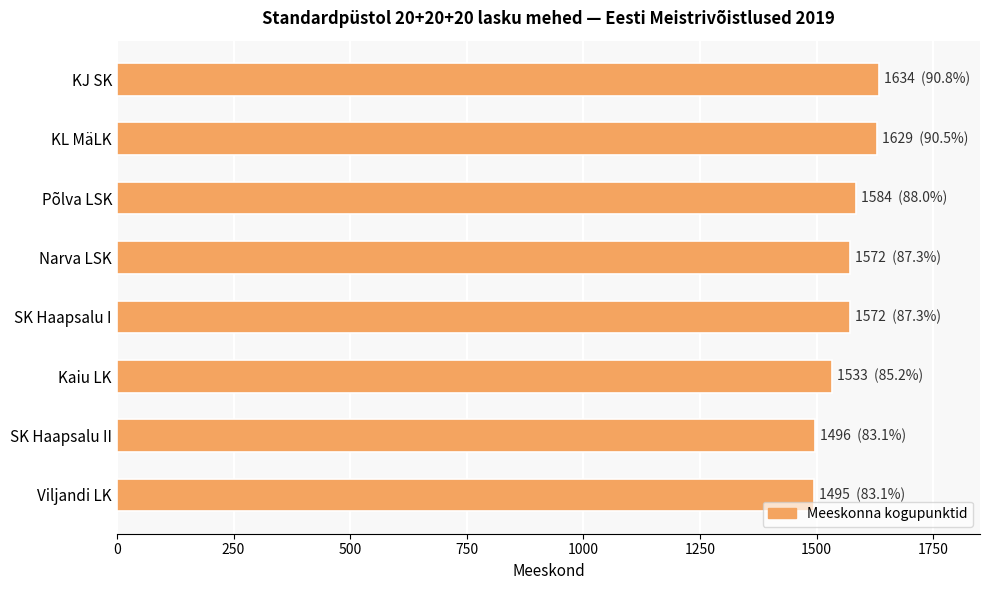

What is the minimum value shown in the chart?

1495